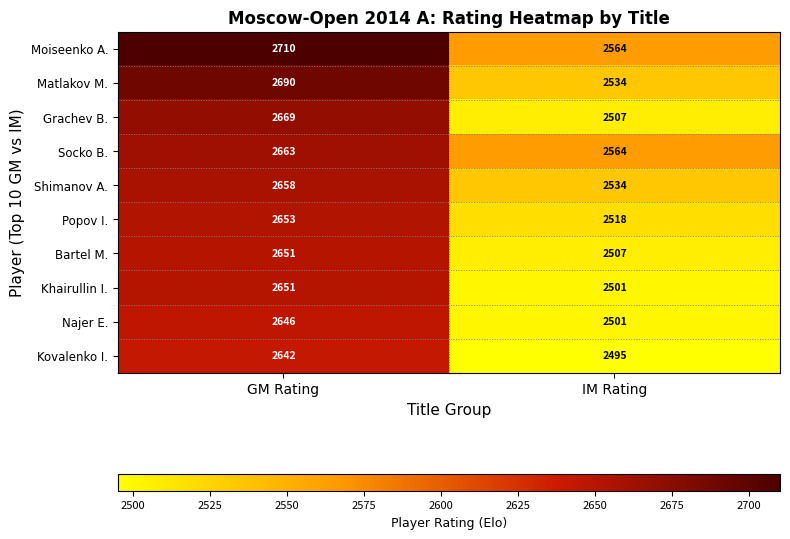

What is the minimum value shown in the chart?

2495